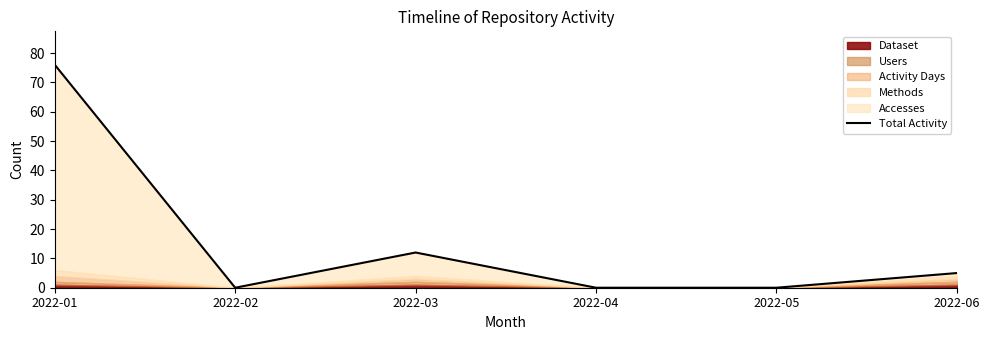

Count the number of values greater than 5.

2